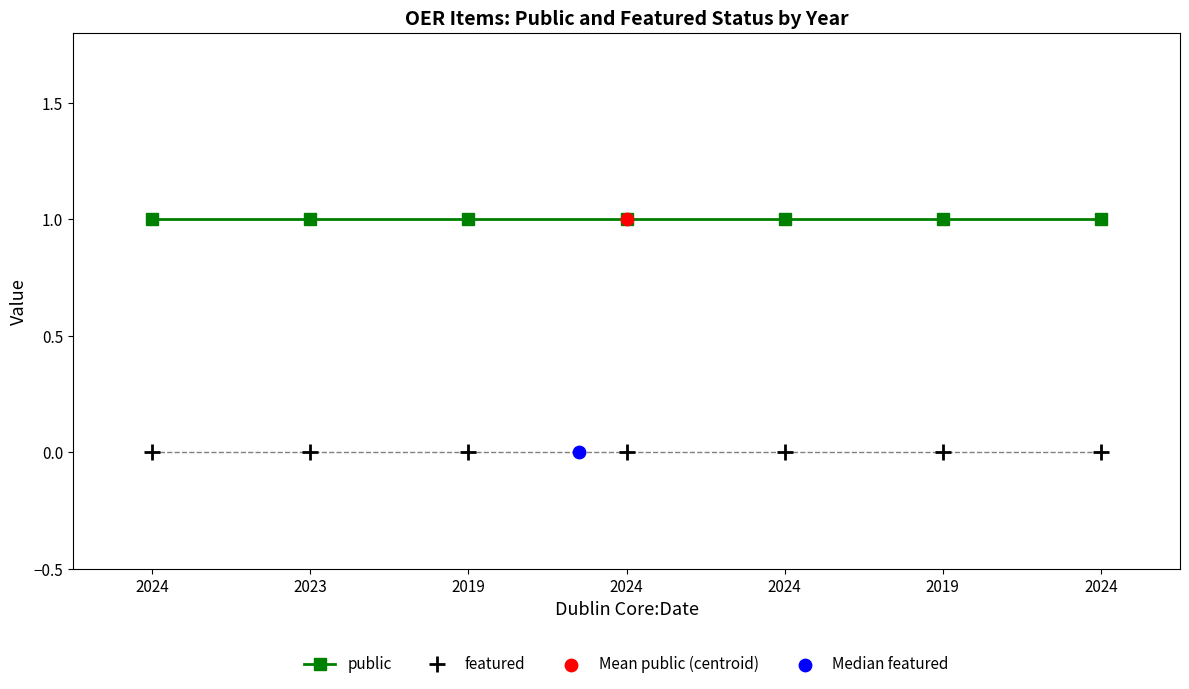

Which series reaches the minimum Y coordinate?

featured